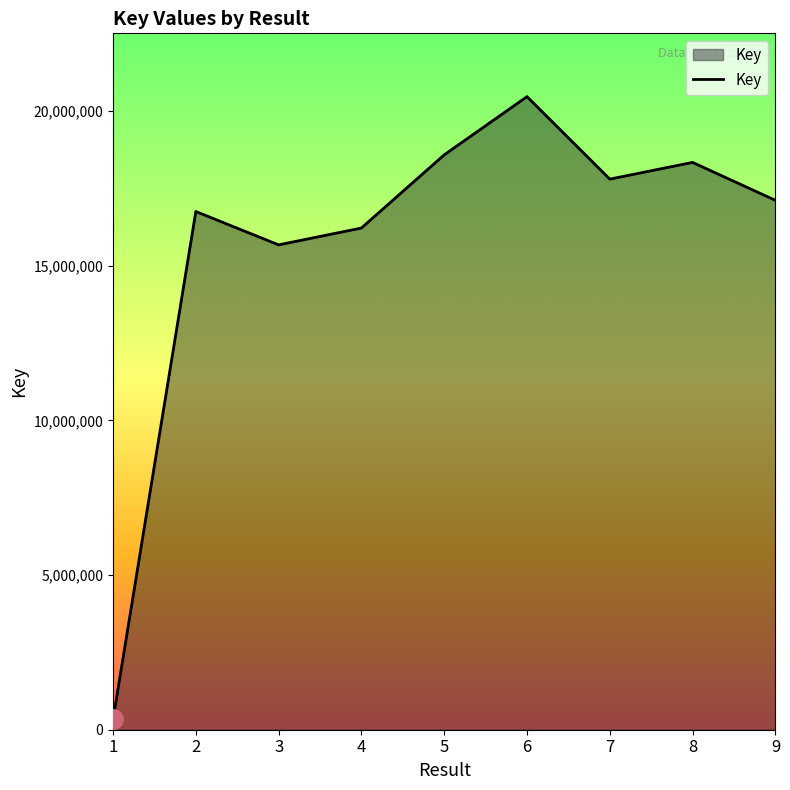

How many values are below 17116662?

4